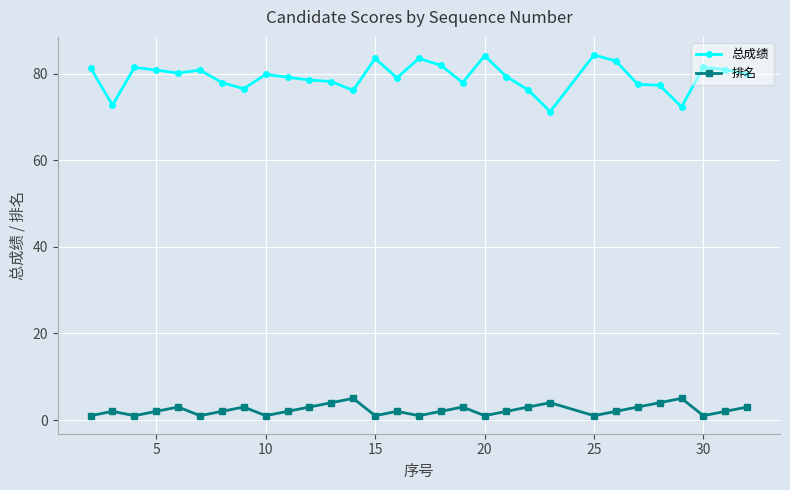

At how many categories does at least one series exceed 51?

30